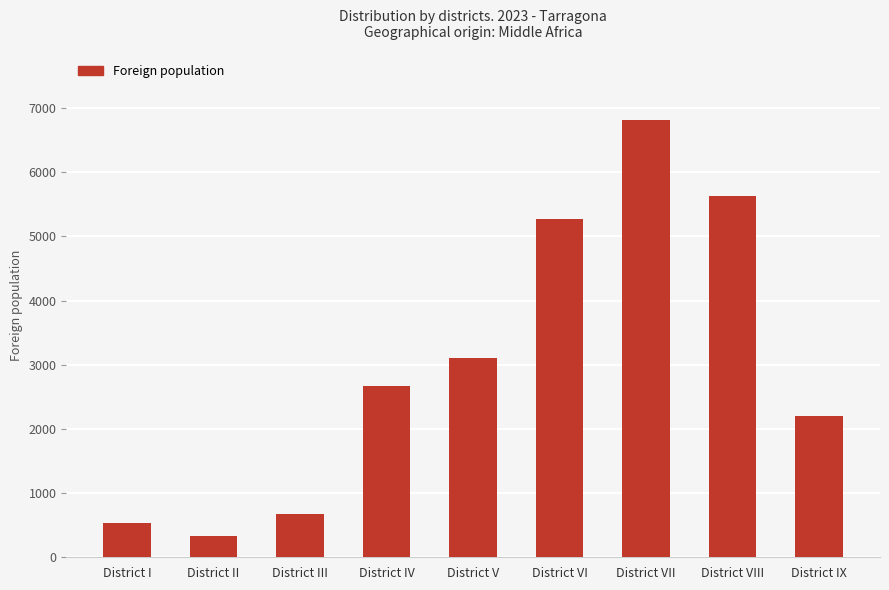

What is the difference between the values at District VII and District I?

6290